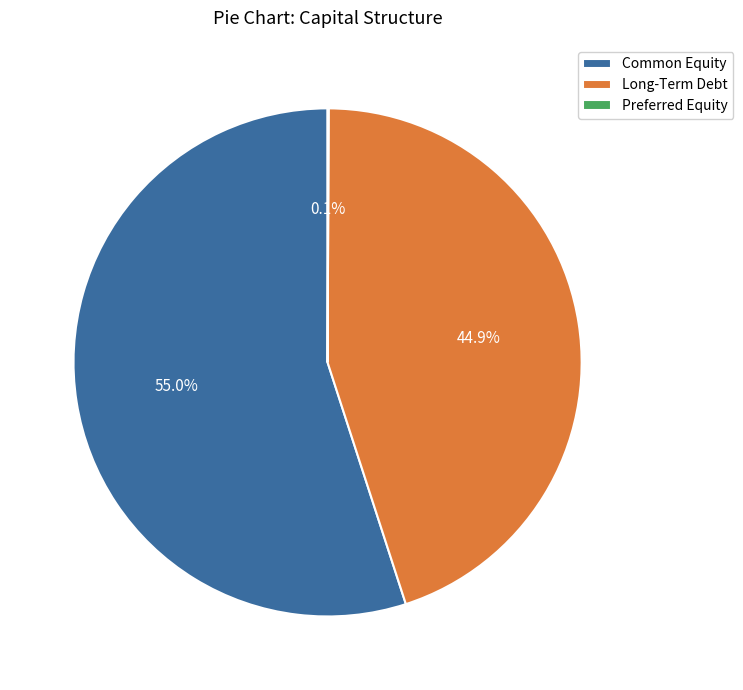

Is there a majority slice in this chart?

Yes